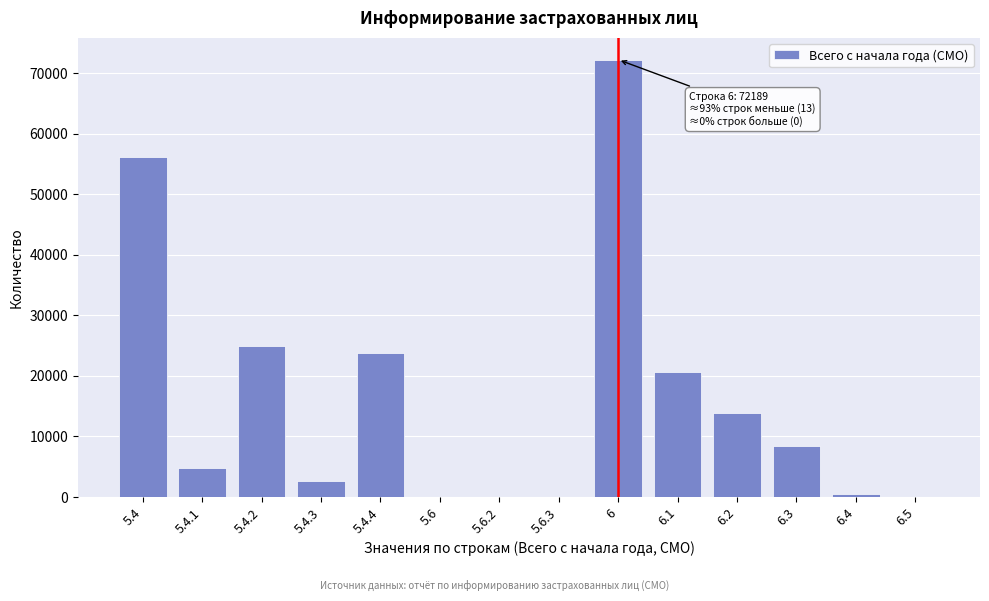

What is the change in value from 5.4.2 to 6.1?

-4257